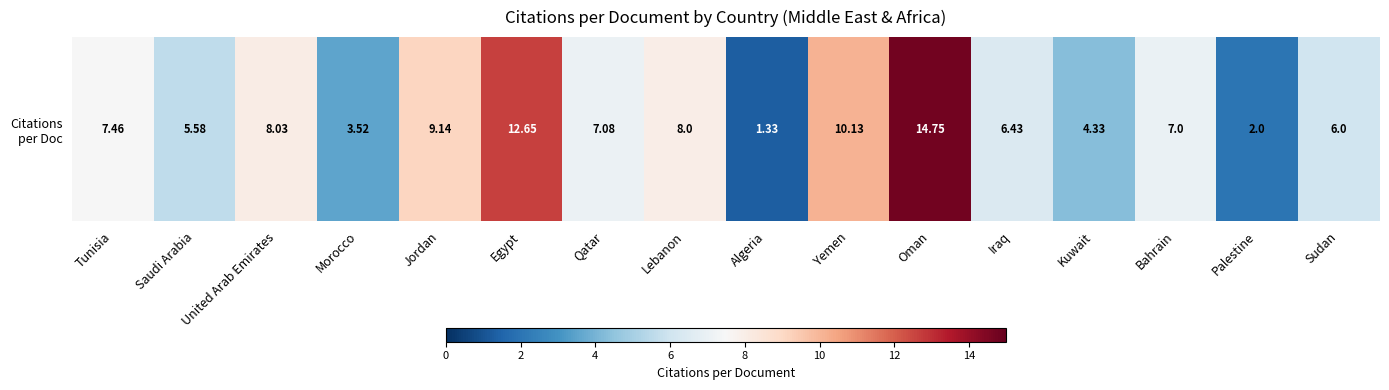

The value at United Arab Emirates is 8.0. True or false?

True